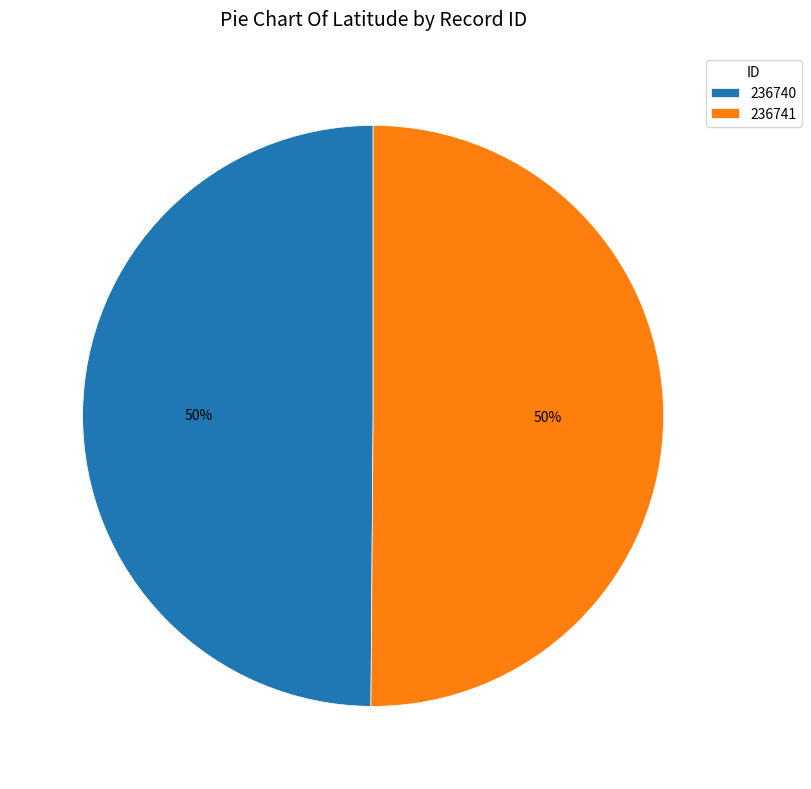

To the nearest percent, what is the average slice percentage?

50%